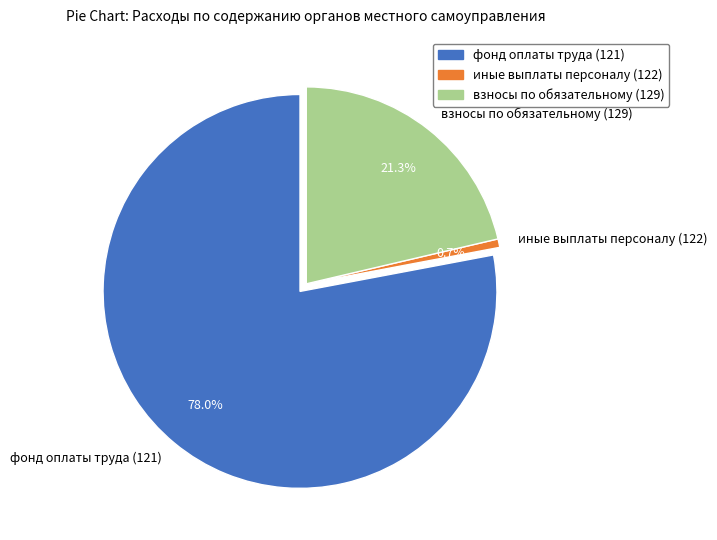

To the nearest percent, what is the difference between the фонд оплаты труда (121) and иные выплаты персоналу (122) slice percentages?

77%